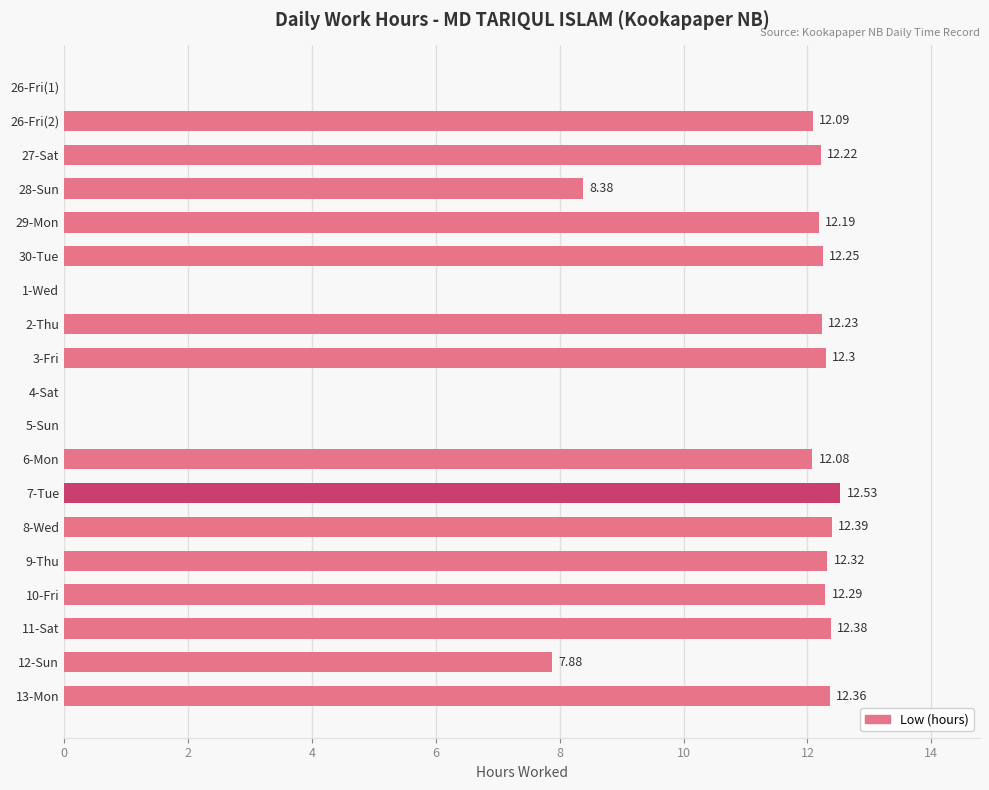

Which category has the highest value across all series?

7-Tue